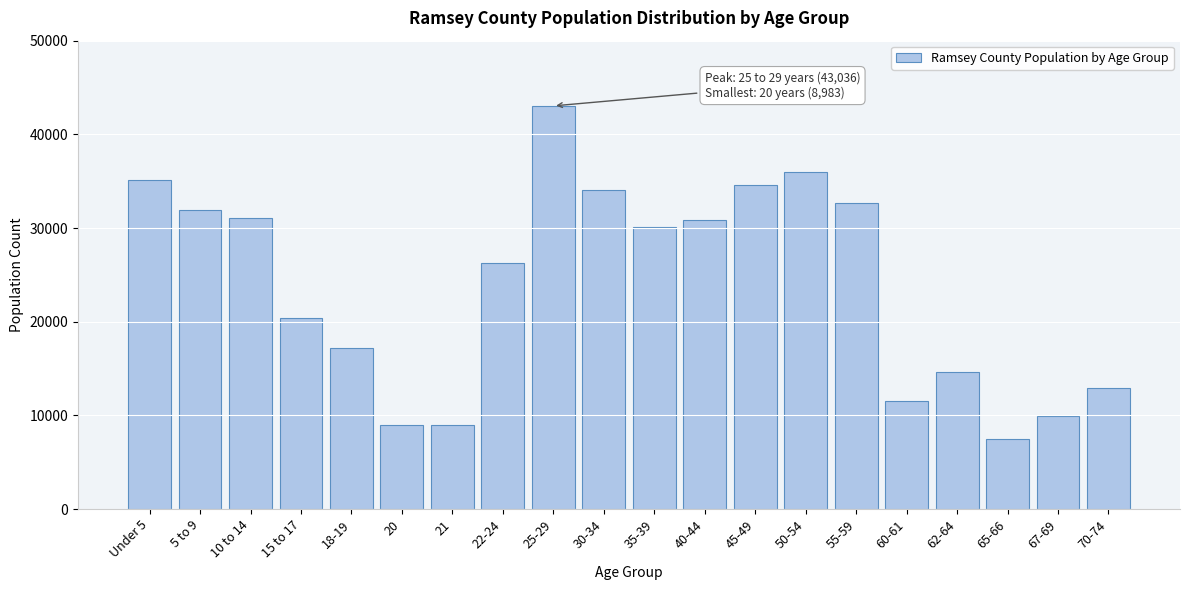

What is the sum of all values?

477810